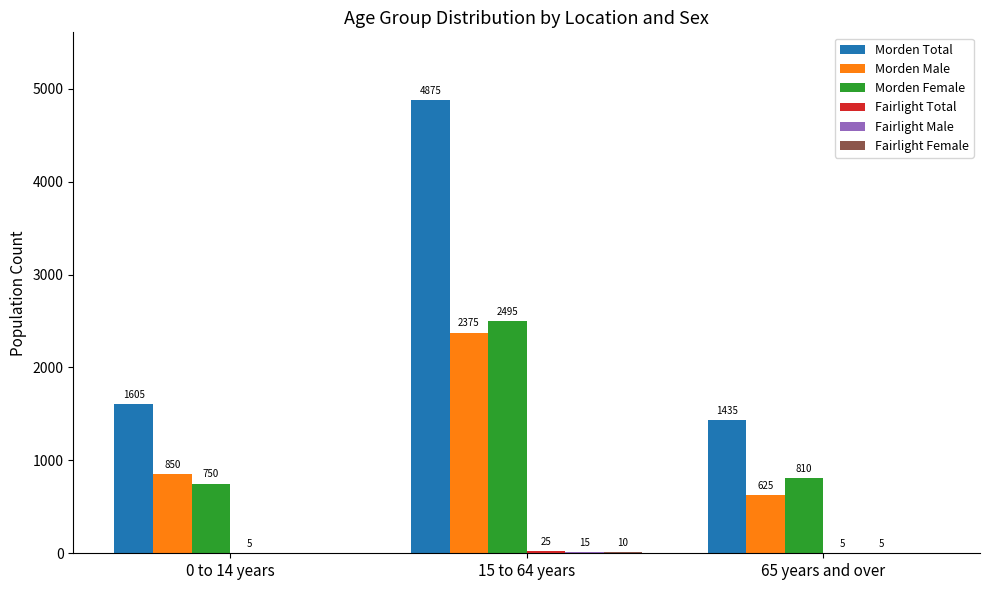

How many groups of bars are there?

3